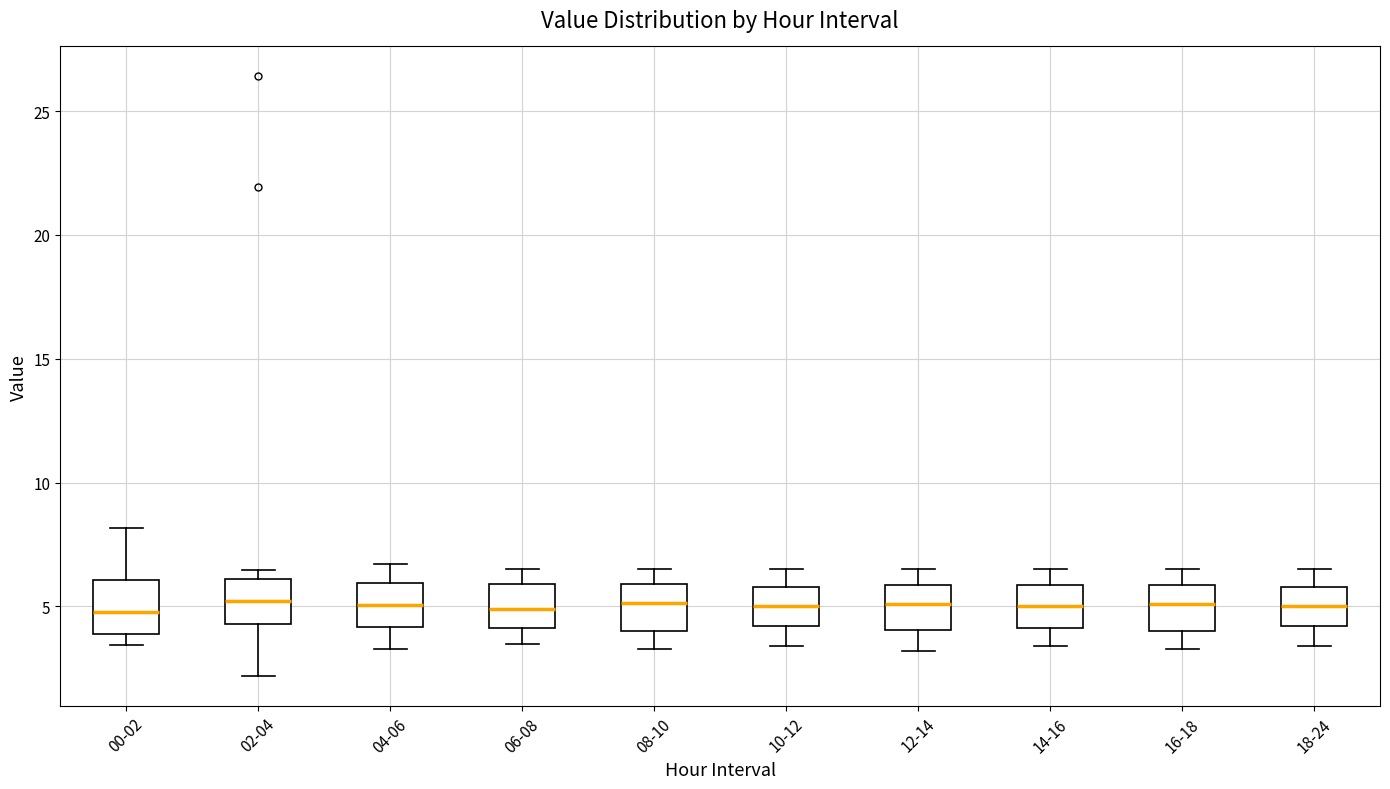

Reading left to right, read every box against the y-axis: the position of its median line, the range the box covers, and the ends of its whiskers. The values are not printed on the chart, so give them approximately, as read against the axis.

00-02: median 5.0, box 4.0 to 6.0, whiskers 3.5 to 8.0
02-04: median 5.0, box 4.5 to 6.0, whiskers 2.0 to 6.5
04-06: median 5.0, box 4.0 to 6.0, whiskers 3.5 to 6.5
06-08: median 5.0, box 4.0 to 6.0, whiskers 3.5 to 6.5
08-10: median 5.0, box 4.0 to 6.0, whiskers 3.5 to 6.5
10-12: median 5.0, box 4.0 to 6.0, whiskers 3.5 to 6.5
12-14: median 5.0, box 4.0 to 6.0, whiskers 3.0 to 6.5
14-16: median 5.0, box 4.0 to 6.0, whiskers 3.5 to 6.5
16-18: median 5.0, box 4.0 to 6.0, whiskers 3.5 to 6.5
18-24: median 5.0, box 4.0 to 6.0, whiskers 3.5 to 6.5